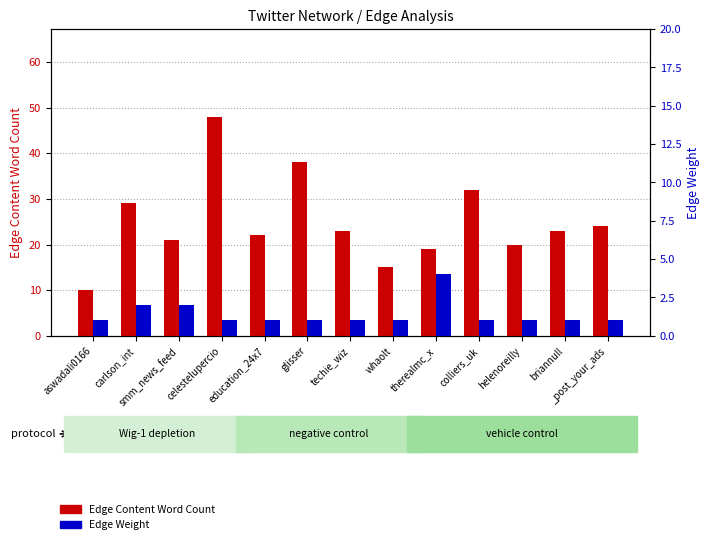

How many bars are there in each group?

2